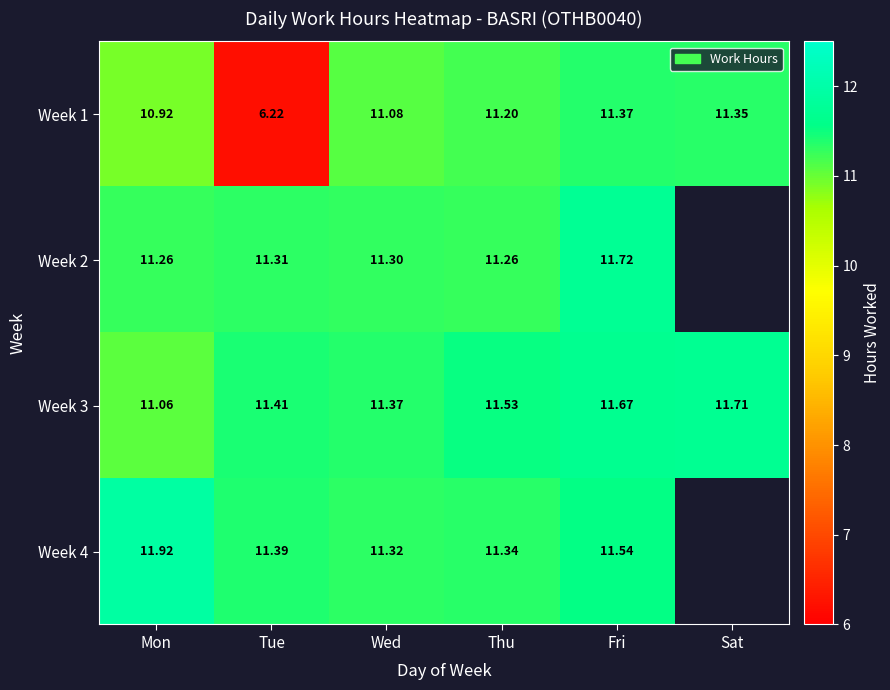

Is the value of Week 1 at Wed greater than the value of Week 2 at Tue?

No